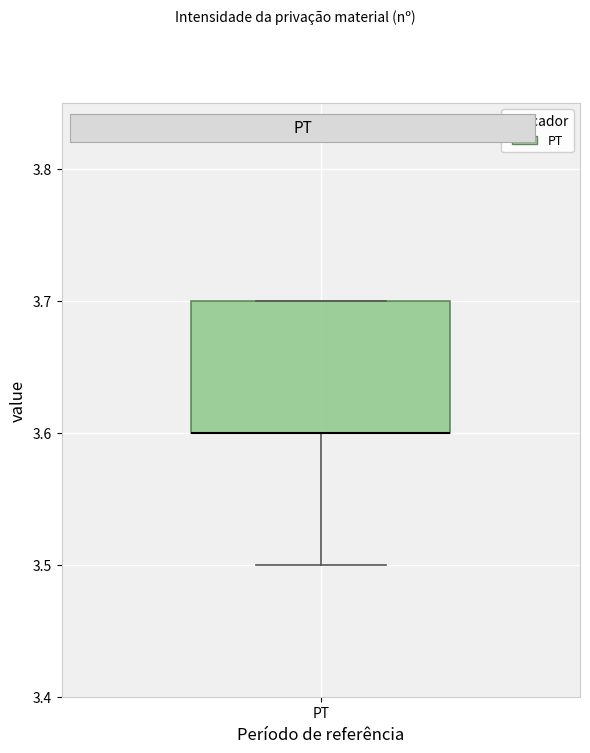

Where is the upper edge of the box for PT on the y-axis? The values are not printed on the chart, so give them approximately, as read against the axis.

3.7